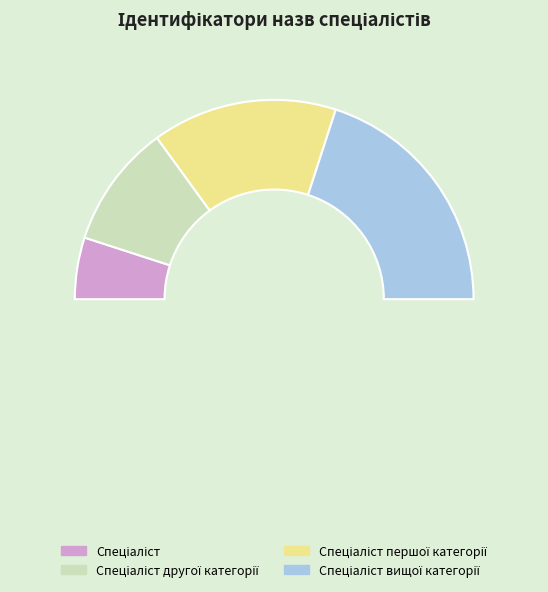

Count the number of slices in the pie.

4